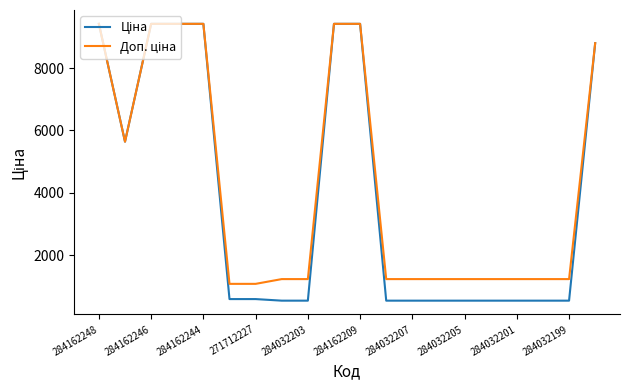

What is the minimum value shown in the chart?

535.4